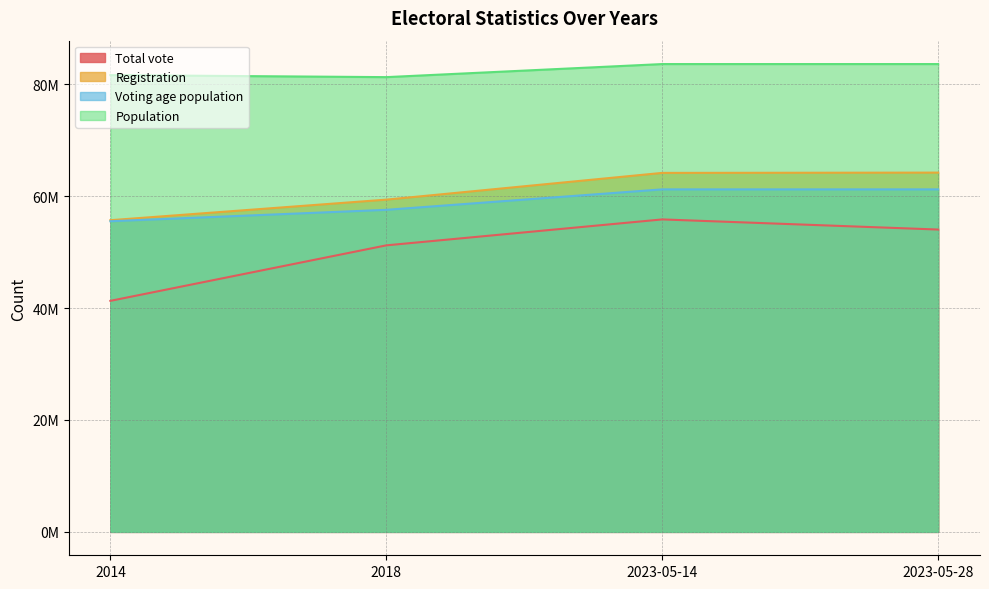

Where is Registration nearest to the value 59945147?

2018